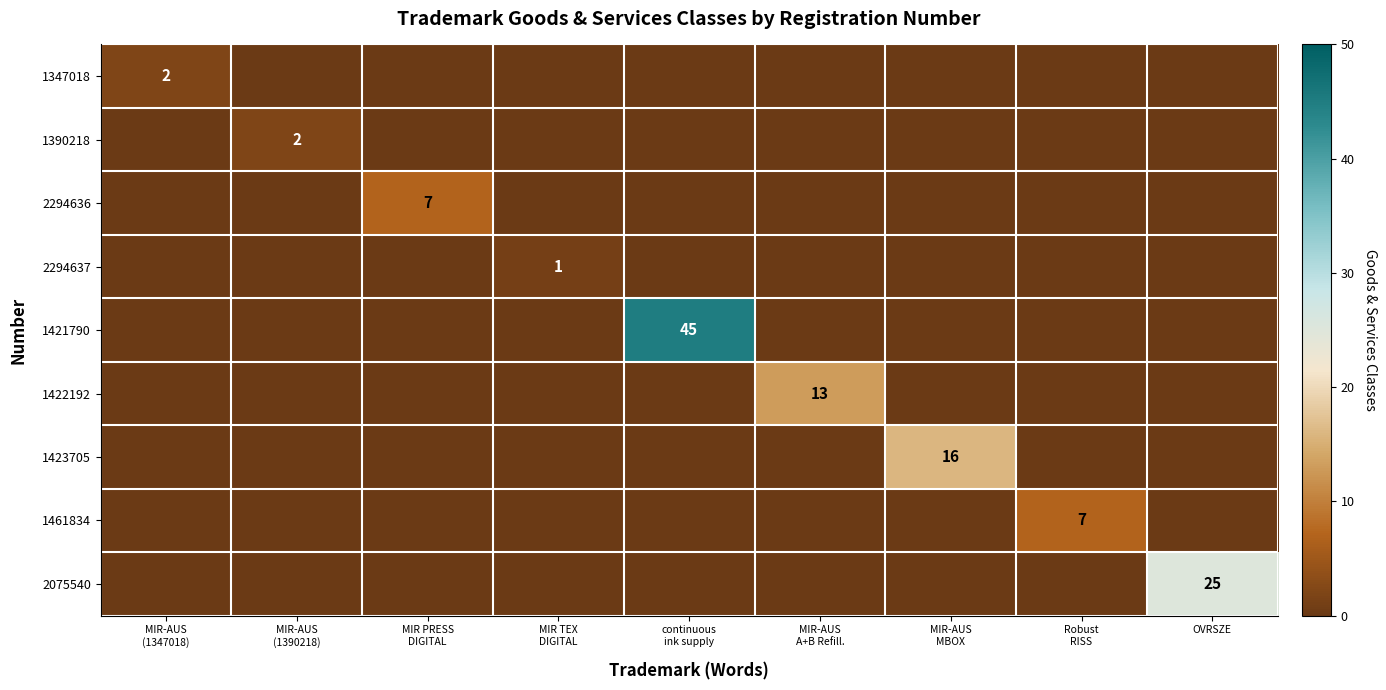

Which category has the highest value across all series?

continuous
ink supply